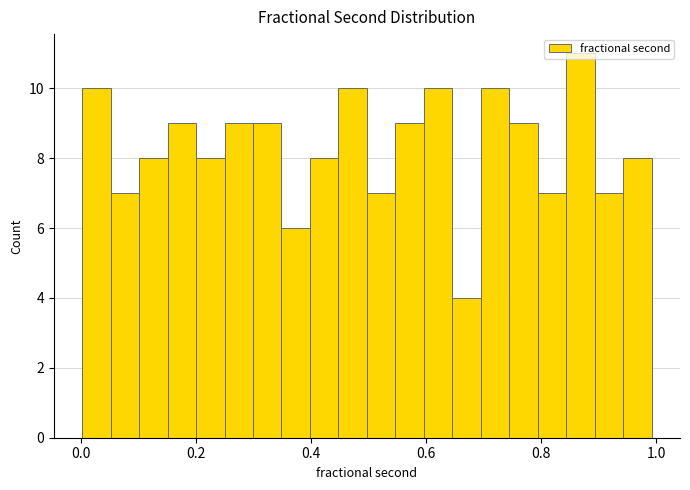

Read against the x-axis, roughly where is the centre of the tallest bar?

0.86